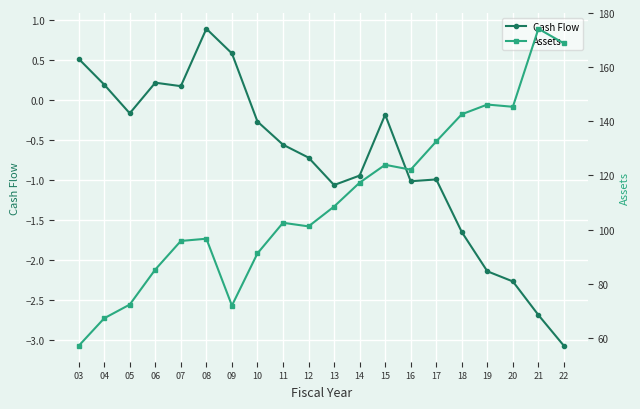

Between 08 and 09, which is larger?

08